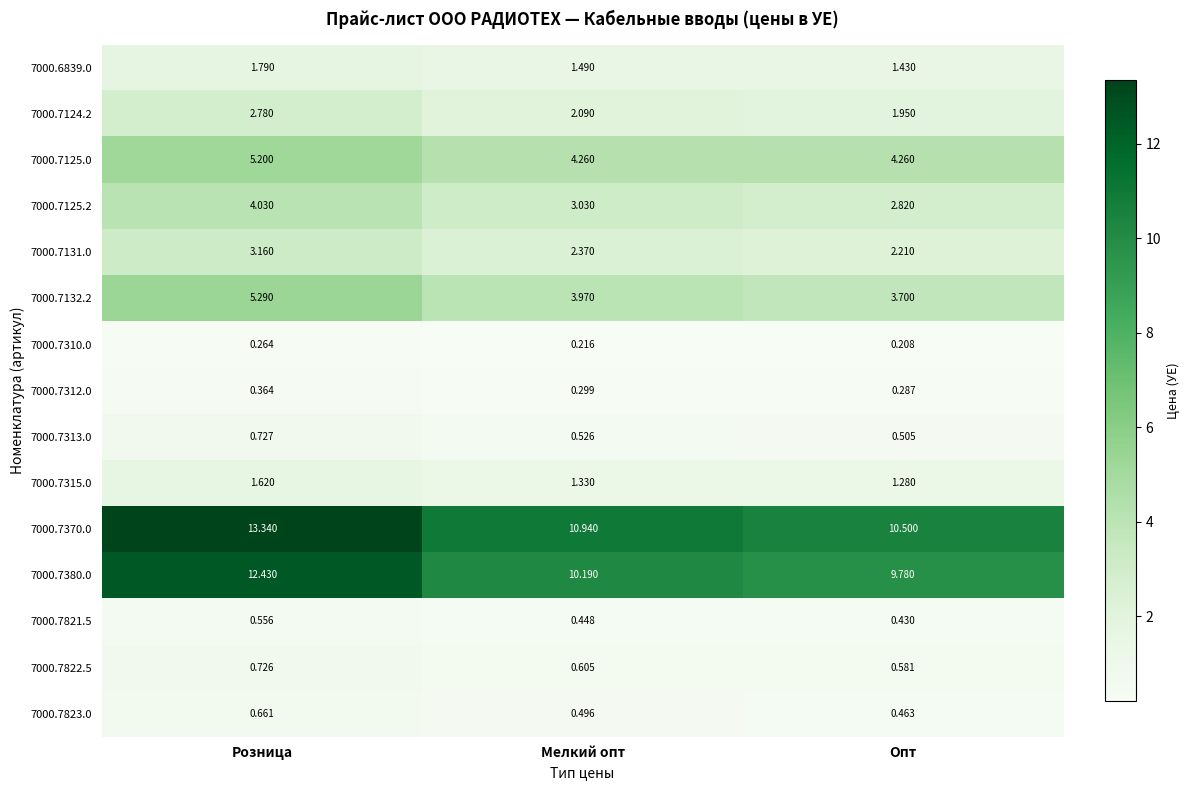

At how many categories does at least one series exceed 0?

3